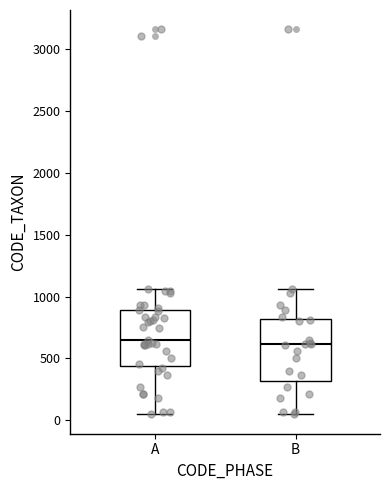

Reading left to right, read every box against the y-axis: the position of its median line, the range the box covers, and the ends of its whiskers. The values are not printed on the chart, so give them approximately, as read against the axis.

A: median 650, box 450 to 900, whiskers 50 to 1050
B: median 600, box 300 to 800, whiskers 50 to 1050